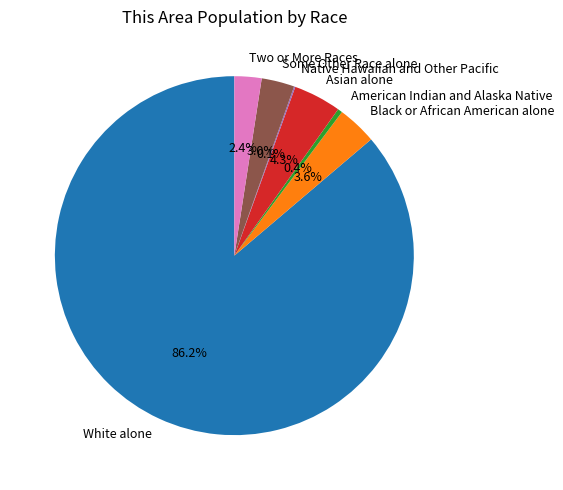

What is the largest slice in the pie chart?

White alone